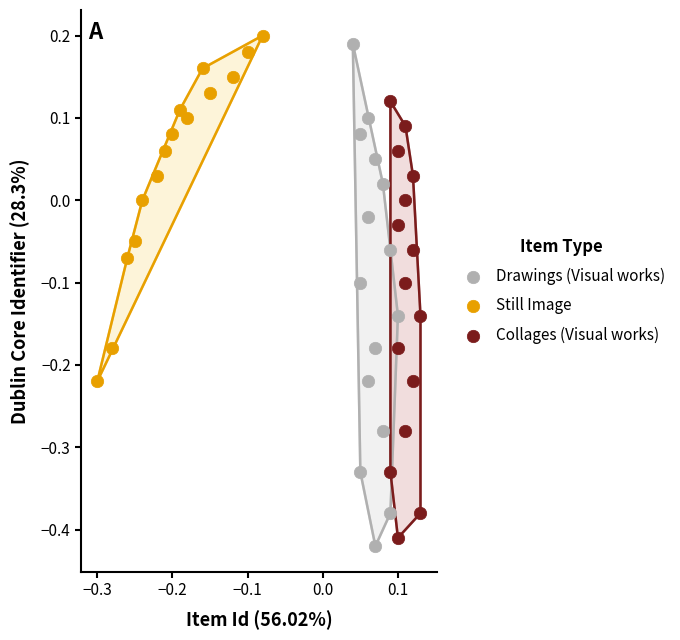

Which series has the widest spread of Y values?

Drawings (Visual works)